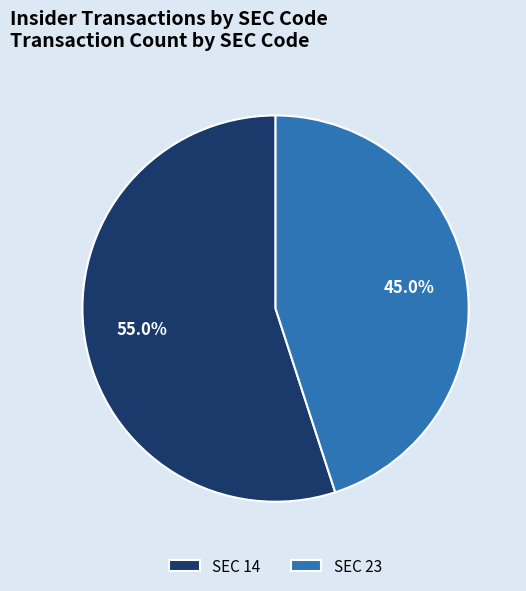

Approximately how many times larger is the value at SEC 14 compared to SEC 23?

1.2